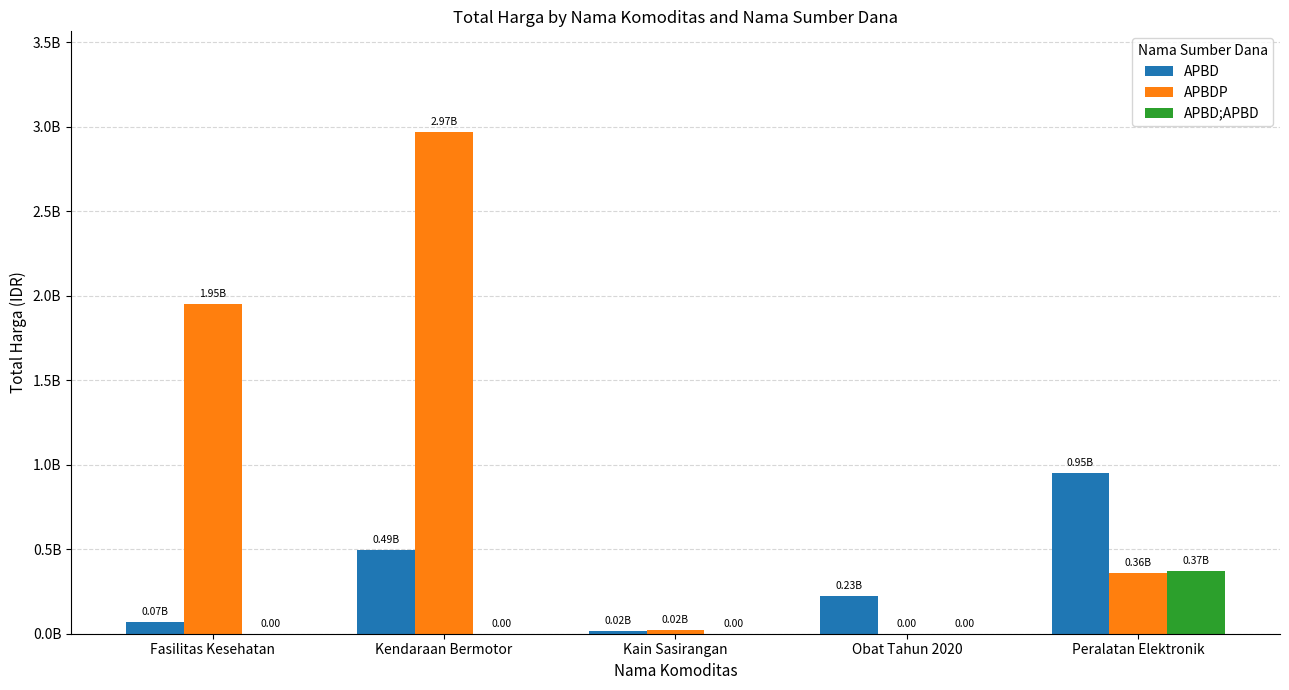

At which label does APBD;APBD reach its peak?

Peralatan Elektronik